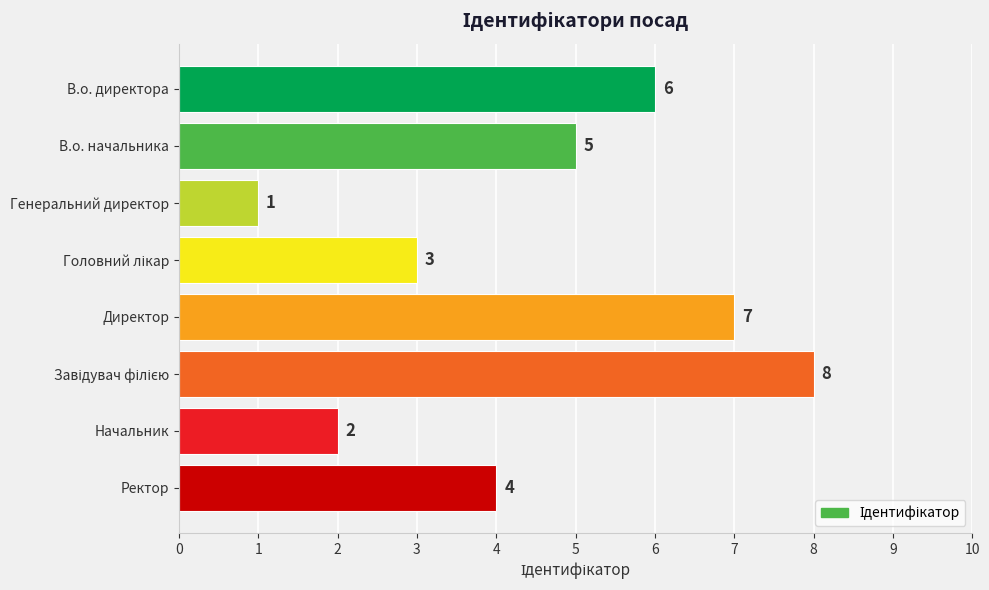

Reading top to bottom, list all the values displayed in this chart.

6	5	1	3	7	8	2	4